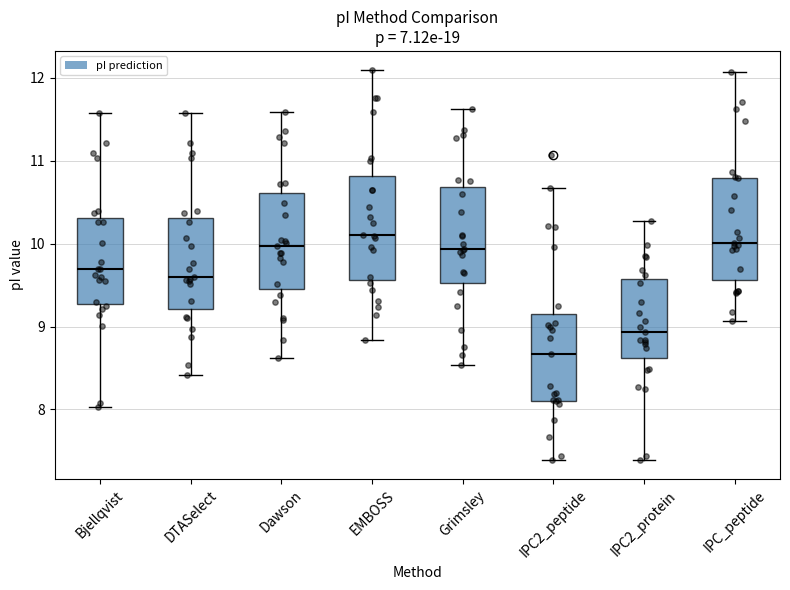

Reading left to right, transcribe this box plot: for each box, give where its median line is, the range the box spans, and where its two whiskers end, as read against the y-axis. The values are not printed on the chart, so give them approximately, as read against the axis.

Bjellqvist: median 9.7, box 9.3 to 10.3, whiskers 8.0 to 11.6
DTASelect: median 9.6, box 9.2 to 10.3, whiskers 8.4 to 11.6
Dawson: median 10.0, box 9.5 to 10.6, whiskers 8.6 to 11.6
EMBOSS: median 10.1, box 9.6 to 10.8, whiskers 8.8 to 12.1
Grimsley: median 9.9, box 9.5 to 10.7, whiskers 8.5 to 11.6
IPC2_peptide: median 8.7, box 8.1 to 9.2, whiskers 7.4 to 10.7
IPC2_protein: median 8.9, box 8.6 to 9.6, whiskers 7.4 to 10.3
IPC_peptide: median 10.0, box 9.6 to 10.8, whiskers 9.1 to 12.1